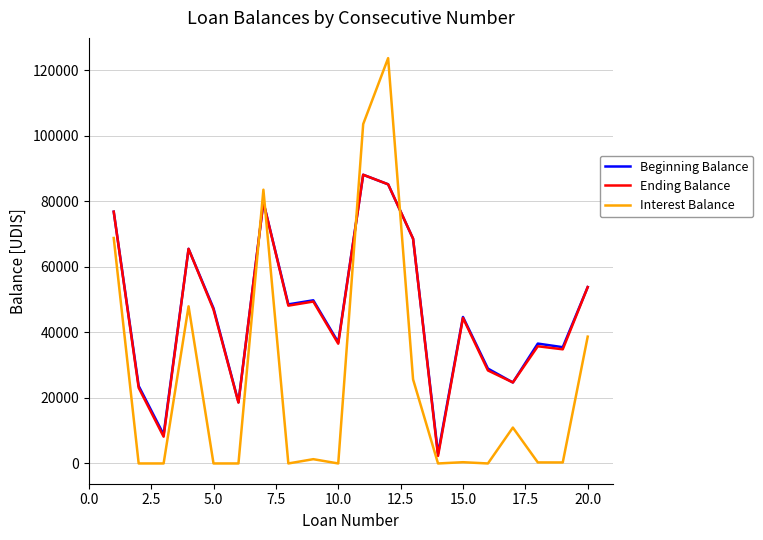

What is the maximum value for Interest Balance?

123715.1